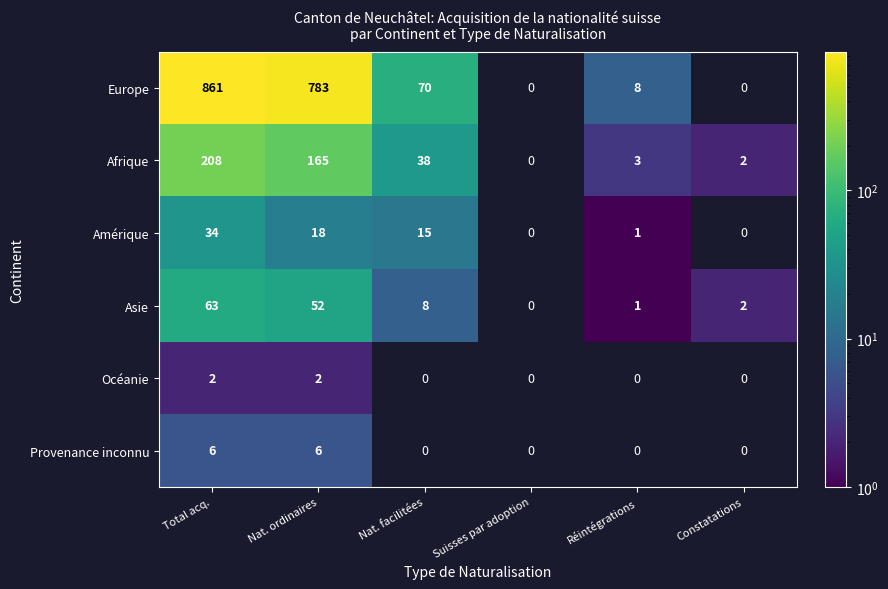

What is the difference between the Amérique values at Réintégrations and Nat. facilitées?

14